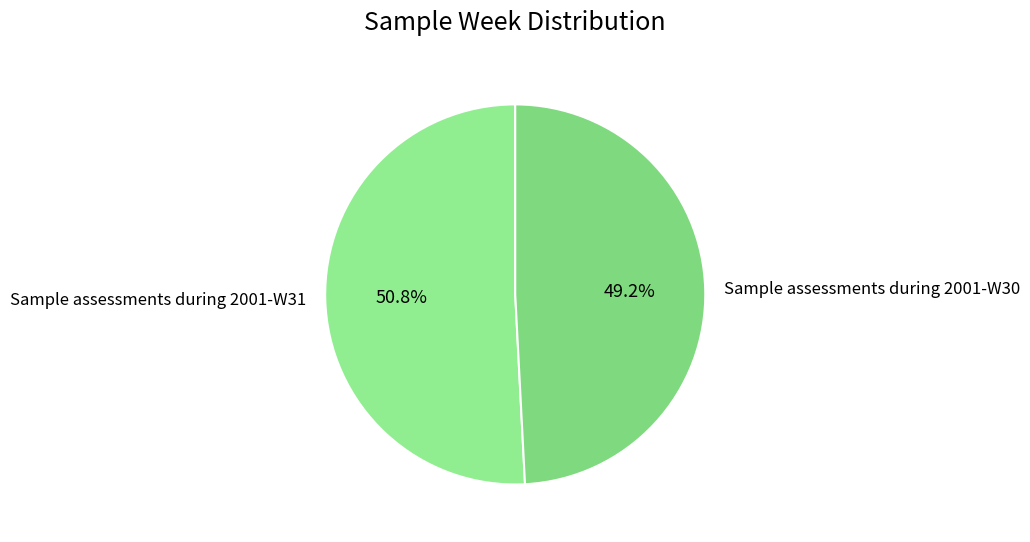

Count the number of slices in the pie.

2